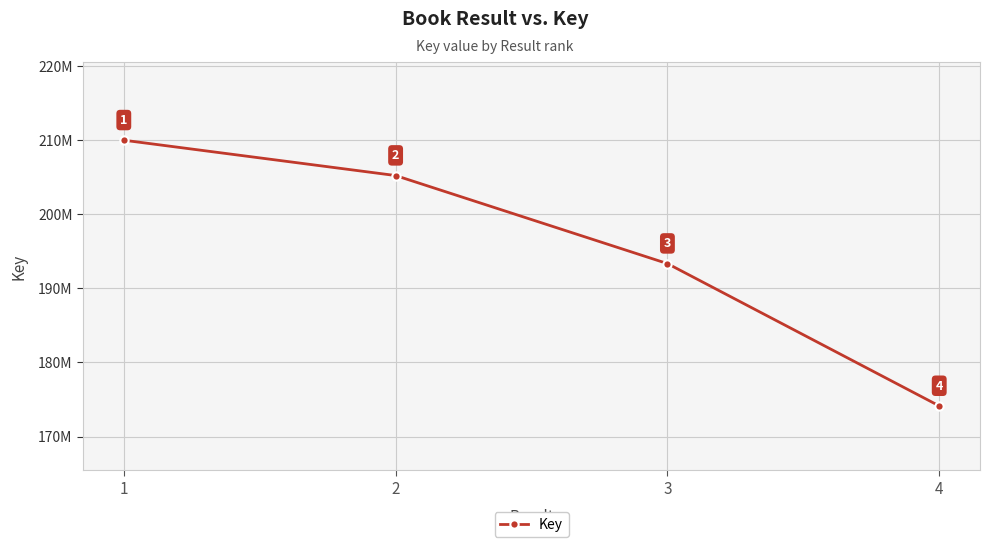

List the labels in order of value, smallest first.

4, 3, 2, 1